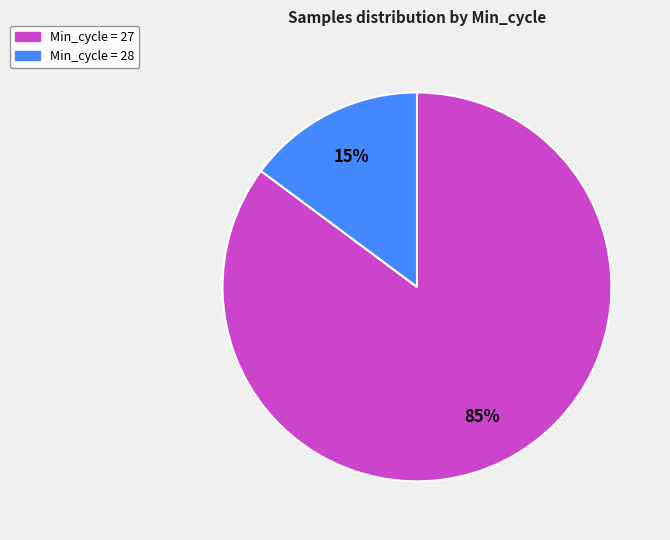

Is there a majority slice in this chart?

Yes